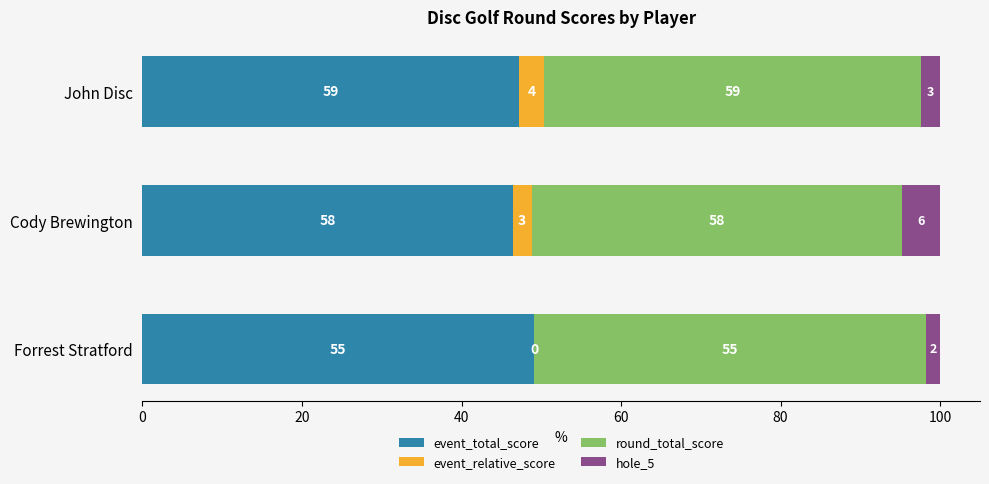

Which series has the widest spread of values?

event_relative_score